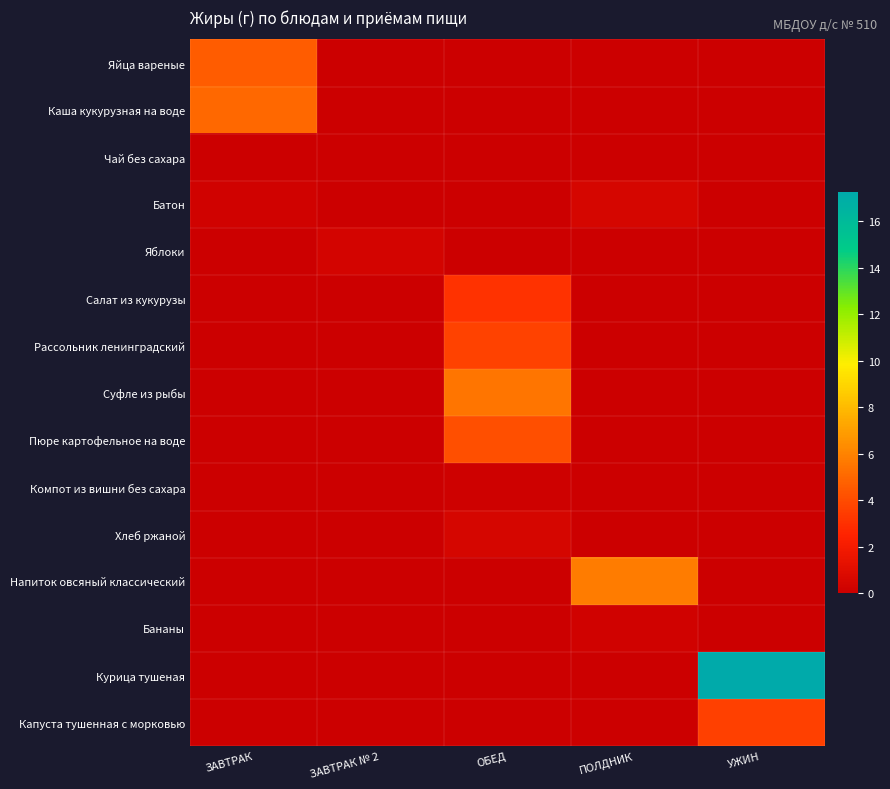

How many distinct data groups are displayed?

15